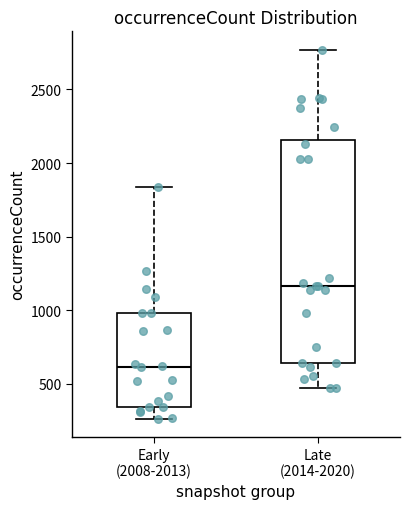

Which box's median line is the highest?

Late (2014-2020)